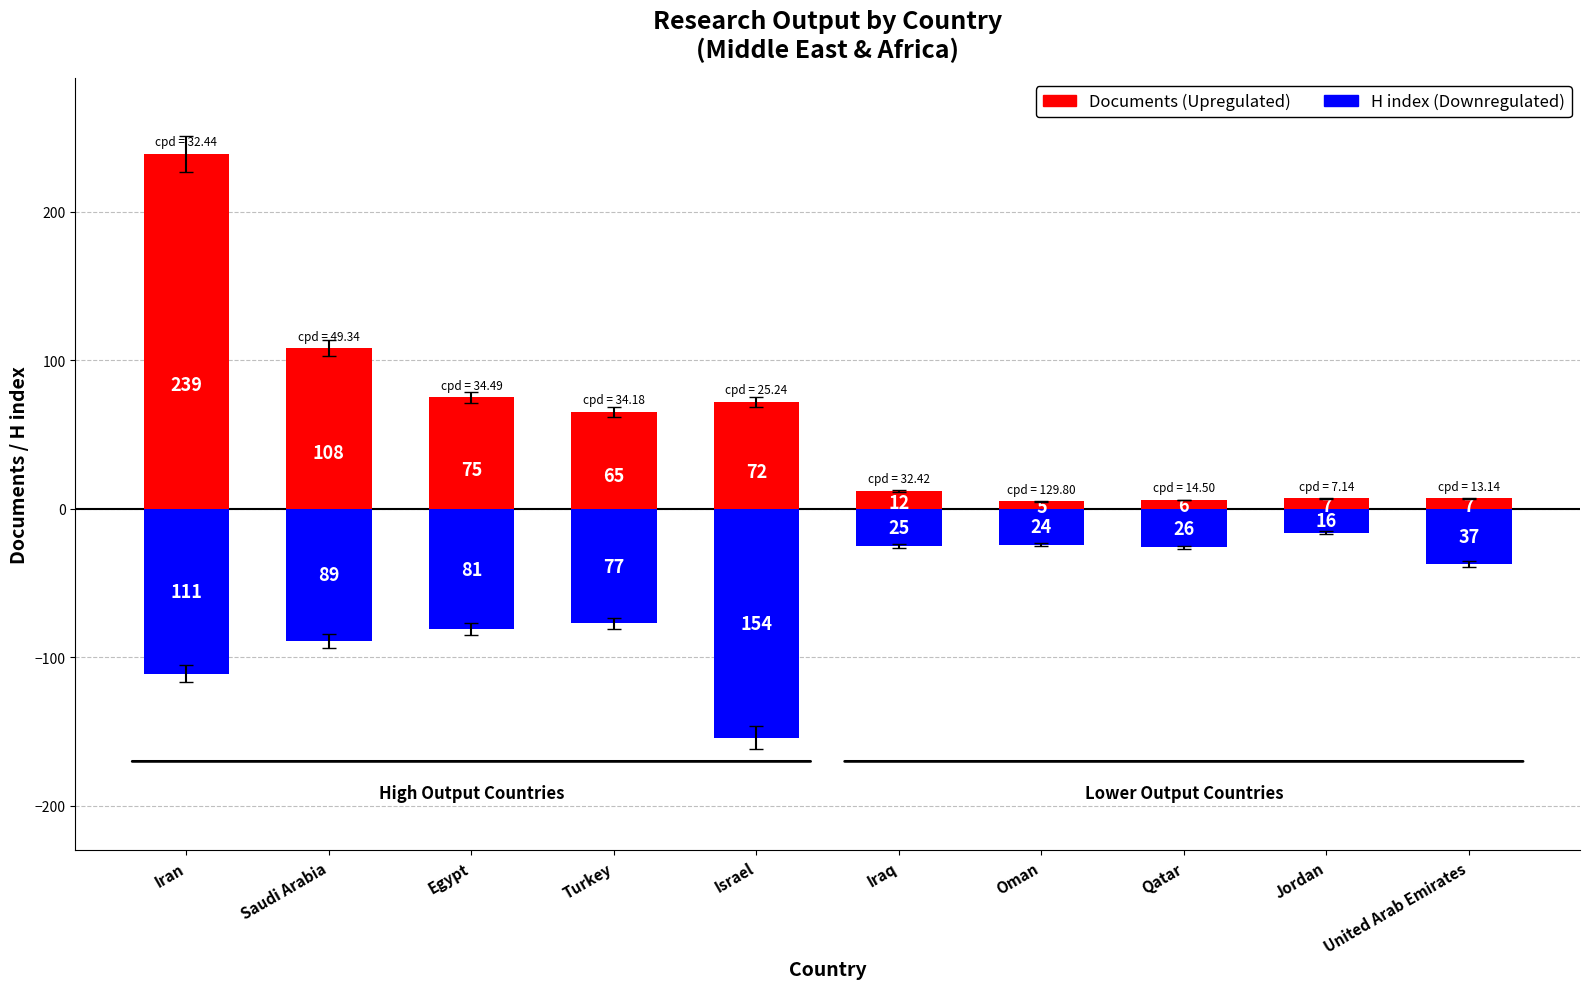

How many bars are there in total?

20